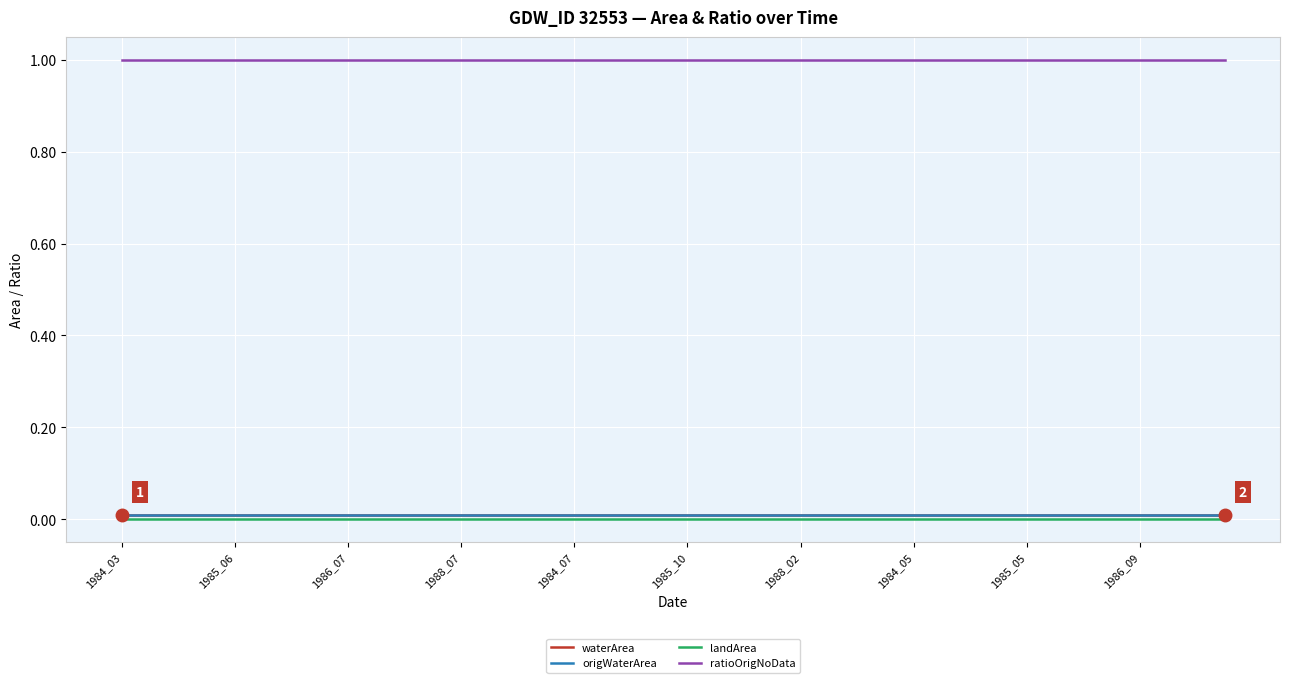

What is the label of the 10th point from the left?

1986_09